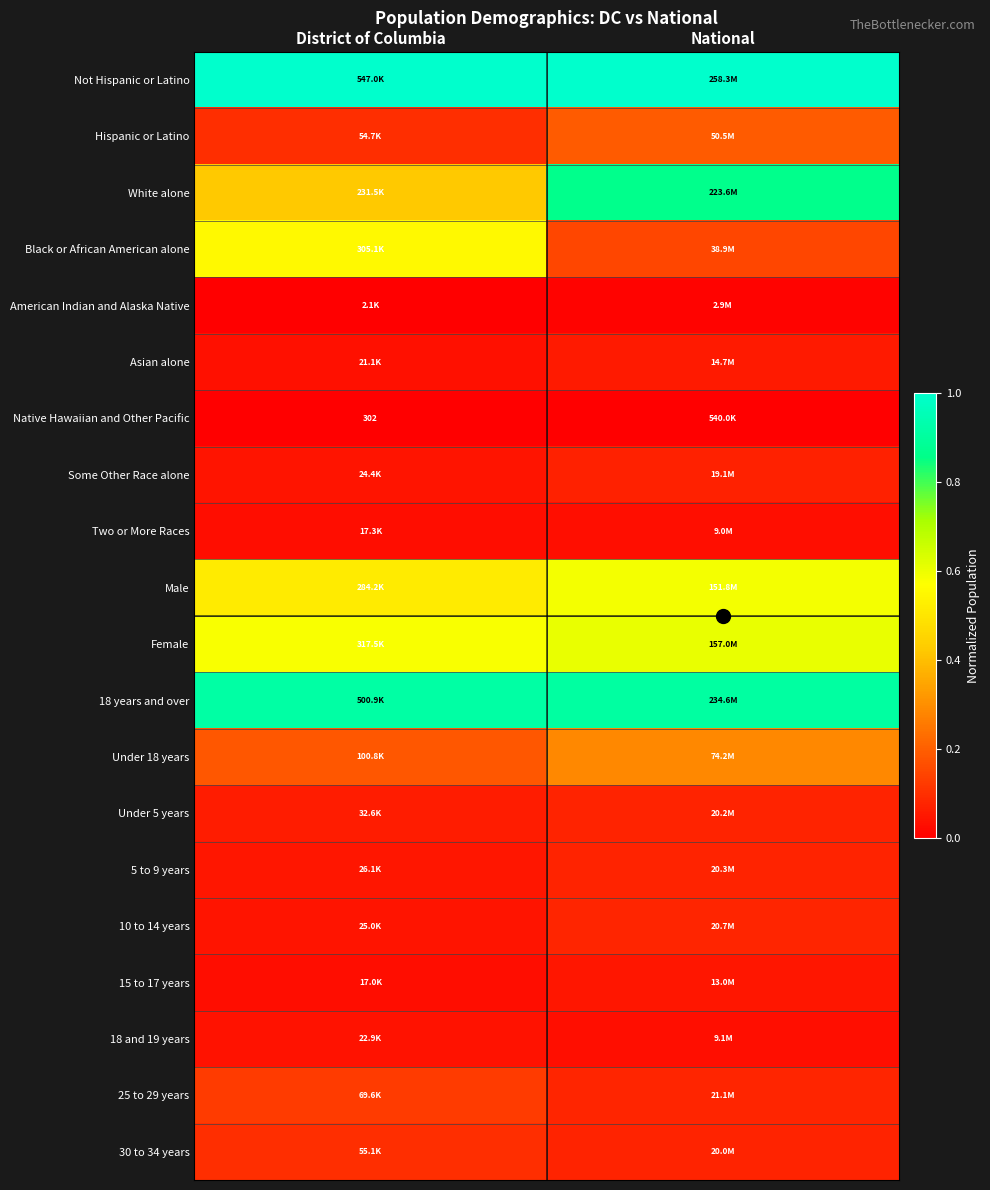

Which category has the lowest value across all series?

District of Columbia